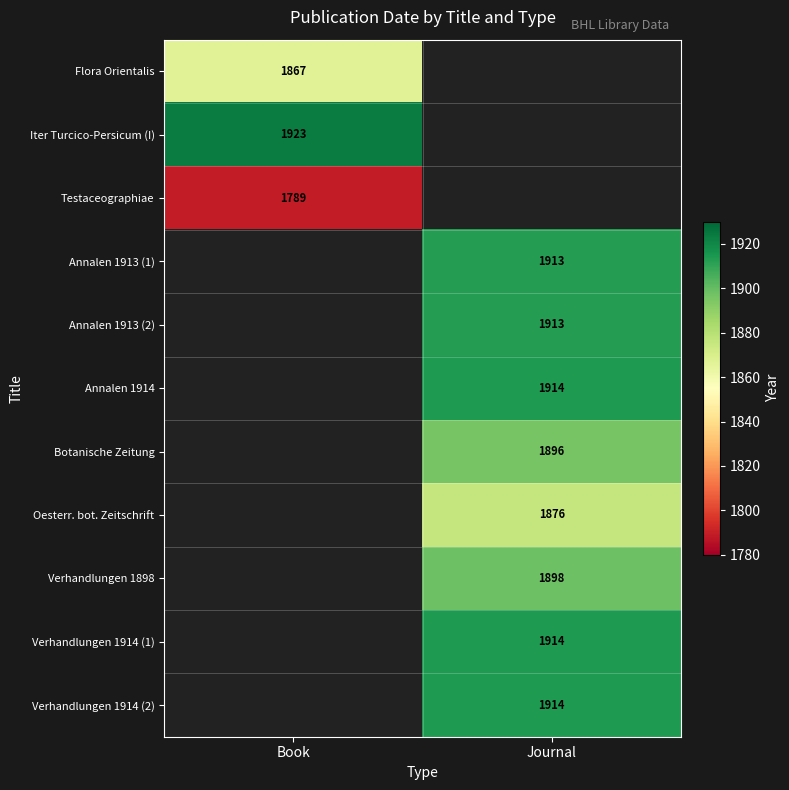

Is it true that Annalen 1914 equals 1914 at Journal?

True